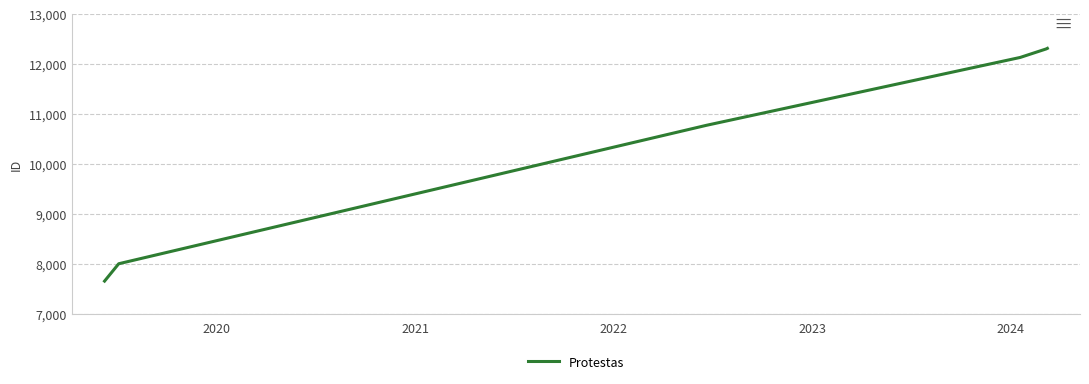

How many lines are shown in the chart?

1